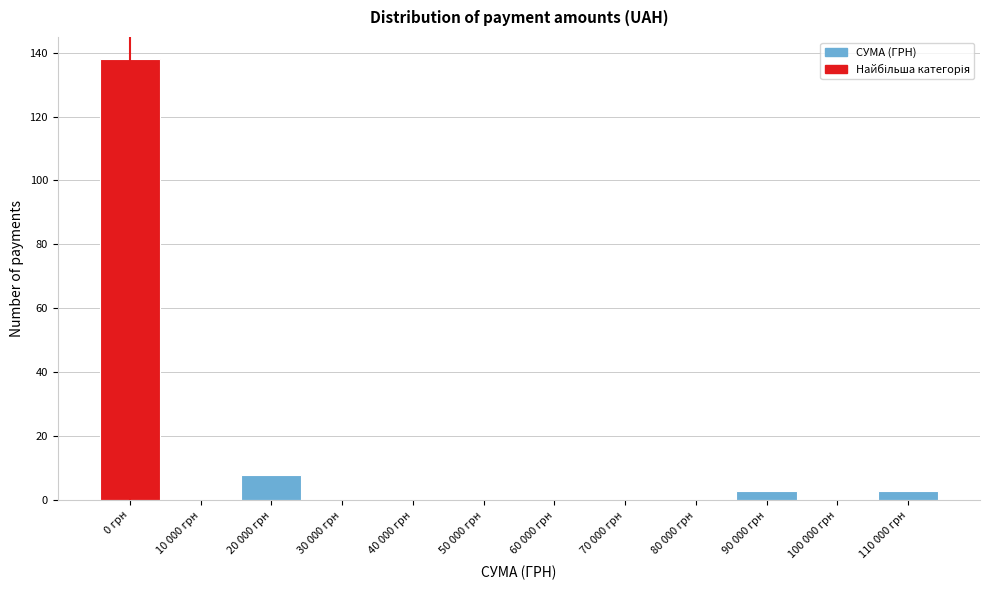

Reading left to right, list all the values displayed in this chart.

0 грн=138	10 000 грн=0	20 000 грн=8	30 000 грн=0	40 000 грн=0	50 000 грн=0	60 000 грн=0	70 000 грн=0	80 000 грн=0	90 000 грн=3	100 000 грн=0	110 000 грн=3